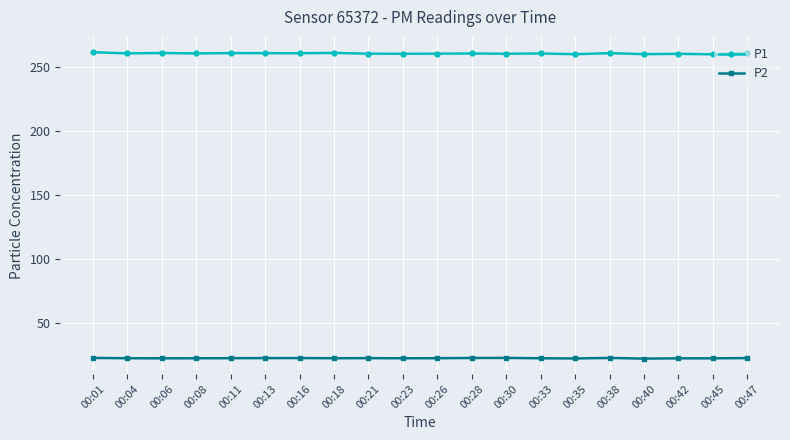

What is the minimum value shown in the chart?

22.6